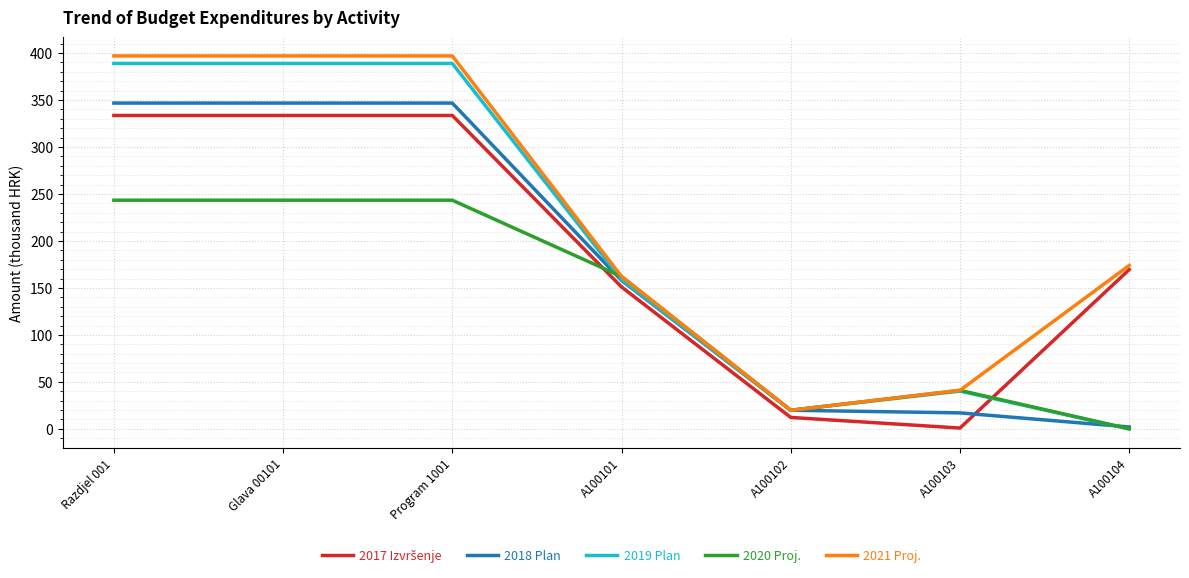

Which category has the lowest value in the 2018 Plan series?

A100104